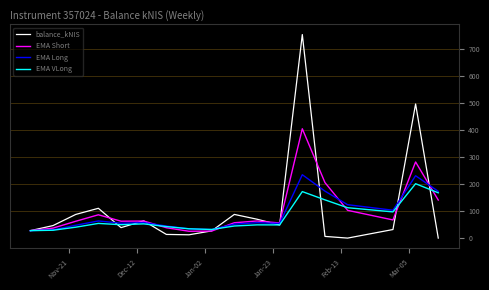

Rank the series by their maximum value, from highest to lowest.

balance_kNIS, EMA Short, EMA Long, EMA VLong